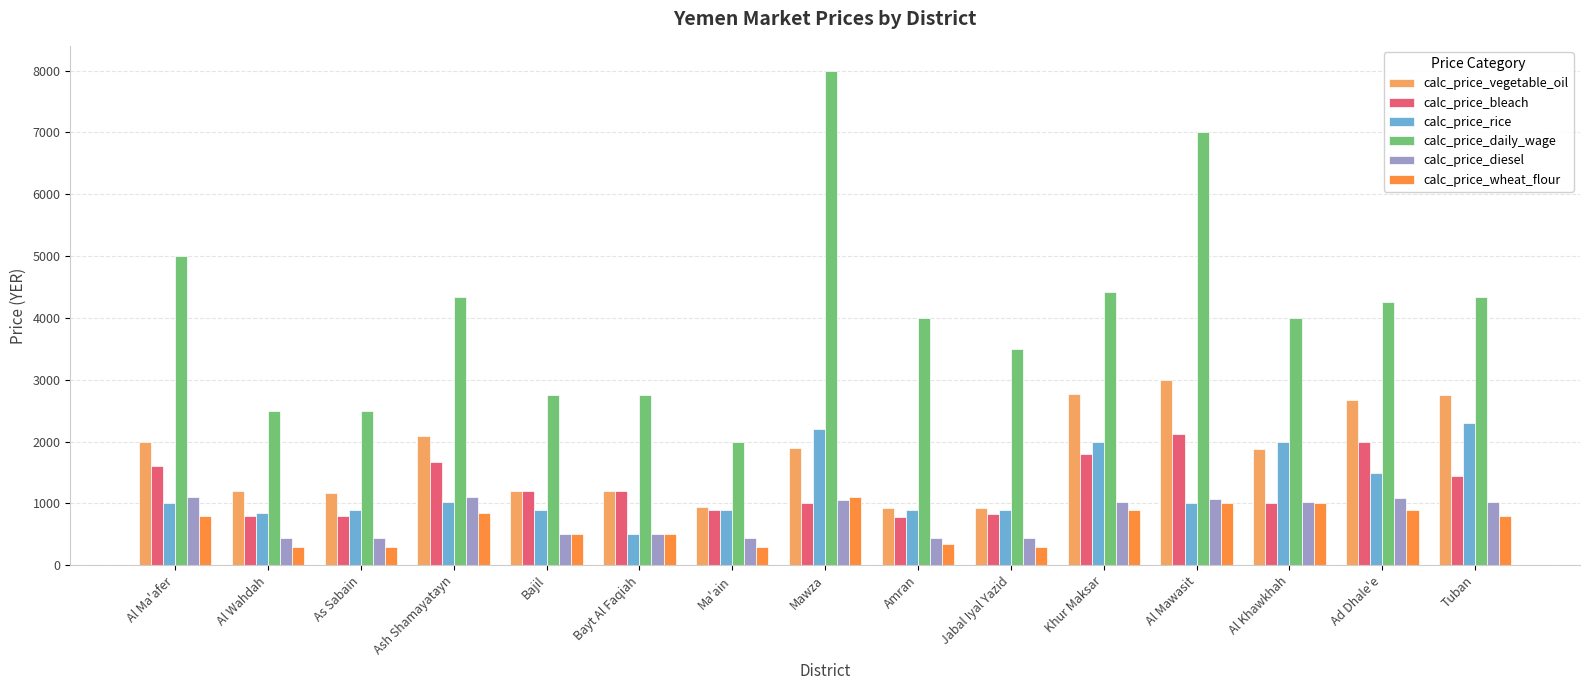

How many bars are there in total?

90